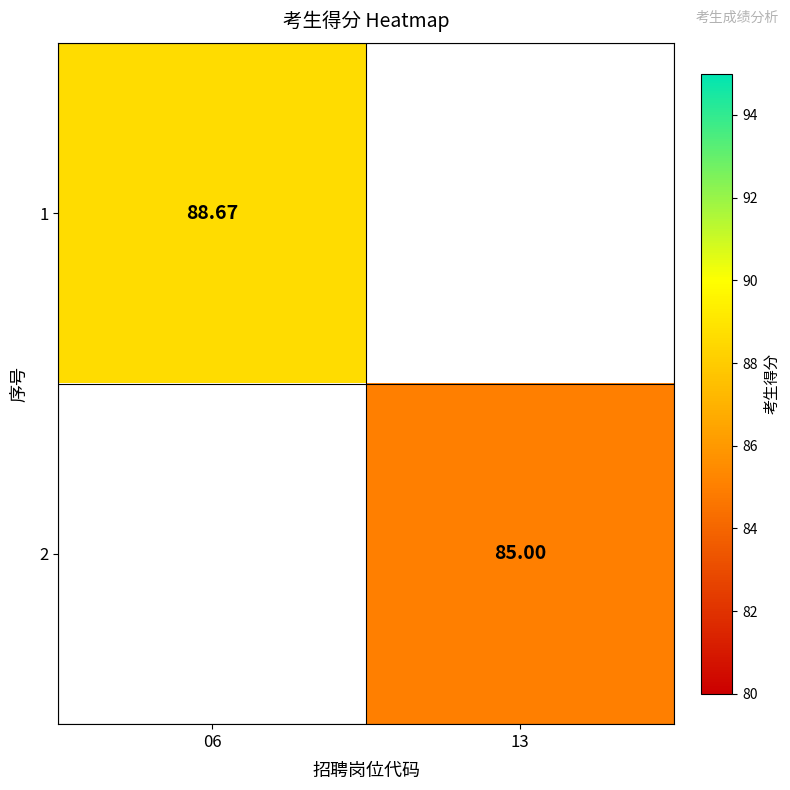

What is the minimum value shown in the chart?

85.0